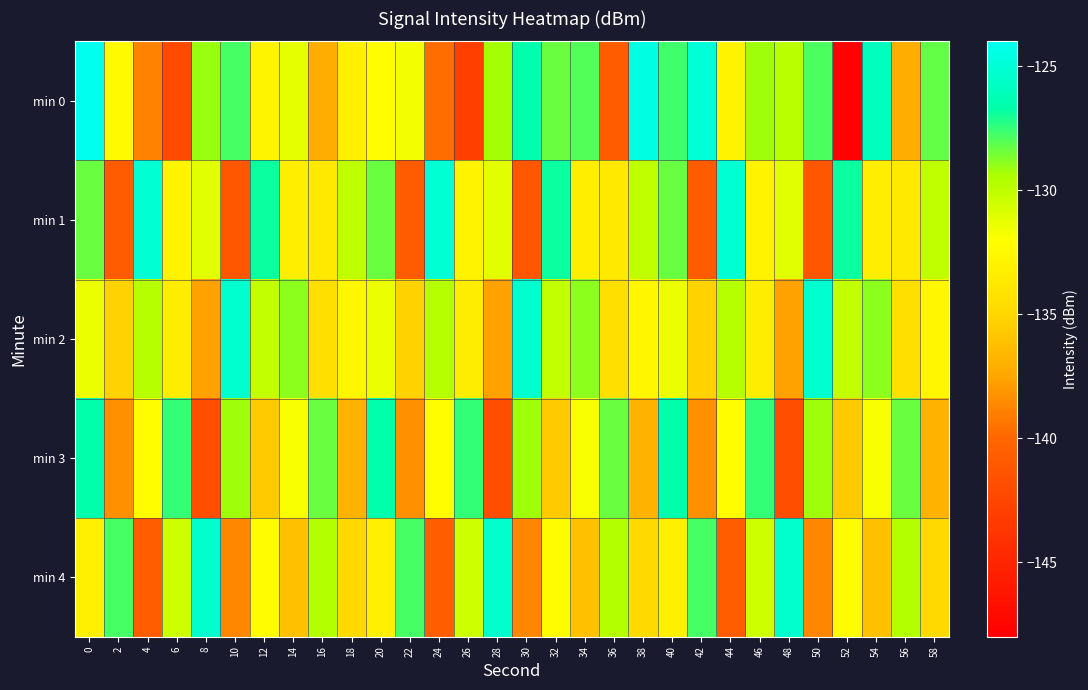

Reading left to right, transcribe all the data shown in this chart.

min 0: 0=-123.8	2=-132.4	4=-138.9	6=-142.1	8=-129.1	10=-127.8	12=-132.8	14=-131.3	16=-137.1	18=-133.1	20=-132.1	22=-131.7	24=-139.7	26=-143.0	28=-129.3	30=-126.6	32=-128.4	34=-127.9	36=-140.7	38=-124.6	40=-127.7	42=-125.0	44=-132.8	46=-129.2	48=-129.9	50=-127.9	52=-147.8	54=-125.9	56=-137.1	58=-128.3
min 1: 0=-128.4	2=-140.8	4=-125.1	6=-132.9	8=-131.1	10=-141.2	12=-126.9	14=-133.3	16=-133.7	18=-130.1	20=-128.4	22=-140.8	24=-125.1	26=-132.9	28=-131.1	30=-141.2	32=-126.9	34=-133.3	36=-133.7	38=-130.1	40=-128.4	42=-140.8	44=-125.1	46=-132.9	48=-131.1	50=-141.2	52=-126.9	54=-133.3	56=-133.7	58=-130.1
min 2: 0=-131.5	2=-135.2	4=-129.8	6=-133.4	8=-137.6	10=-125.3	12=-130.1	14=-128.9	16=-134.5	18=-132.7	20=-131.5	22=-135.2	24=-129.8	26=-133.4	28=-137.6	30=-125.3	32=-130.1	34=-128.9	36=-134.5	38=-132.7	40=-131.5	42=-135.2	44=-129.8	46=-133.4	48=-137.6	50=-125.3	52=-130.1	54=-128.9	56=-134.5	58=-132.7
min 3: 0=-126.7	2=-138.3	4=-132.1	6=-127.5	8=-141.9	10=-129.2	12=-135.6	14=-131.8	16=-128.4	18=-136.9	20=-126.7	22=-138.3	24=-132.1	26=-127.5	28=-141.9	30=-129.2	32=-135.6	34=-131.8	36=-128.4	38=-136.9	40=-126.7	42=-138.3	44=-132.1	46=-127.5	48=-141.9	50=-129.2	52=-135.6	54=-131.8	56=-128.4	58=-136.9
min 4: 0=-133.2	2=-127.8	4=-140.6	6=-130.5	8=-125.4	10=-138.7	12=-132.3	14=-136.1	16=-129.7	18=-134.8	20=-133.2	22=-127.8	24=-140.6	26=-130.5	28=-125.4	30=-138.7	32=-132.3	34=-136.1	36=-129.7	38=-134.8	40=-133.2	42=-127.8	44=-140.6	46=-130.5	48=-125.4	50=-138.7	52=-132.3	54=-136.1	56=-129.7	58=-134.8